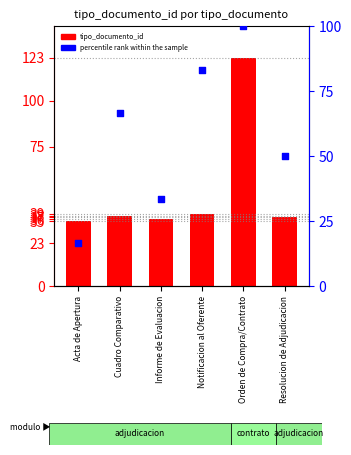

Which series reaches the minimum Y coordinate?

percentile rank within the sample